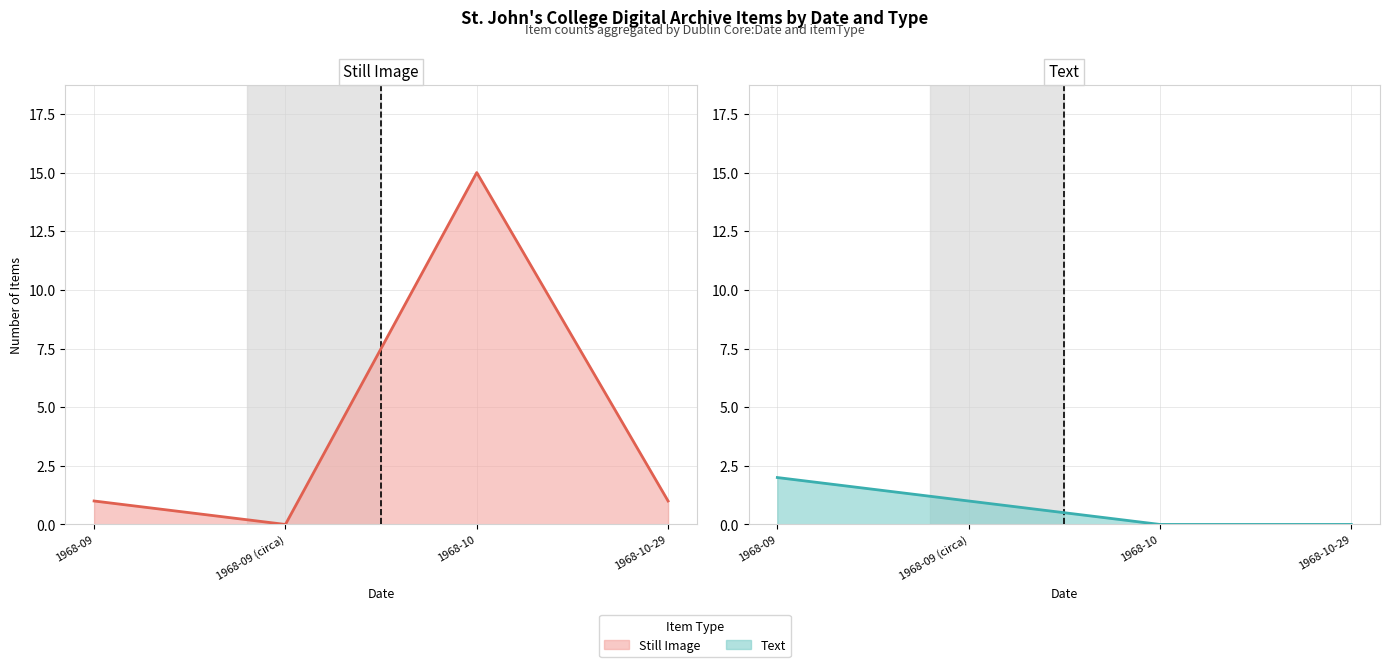

Count the number of categories in the chart.

4